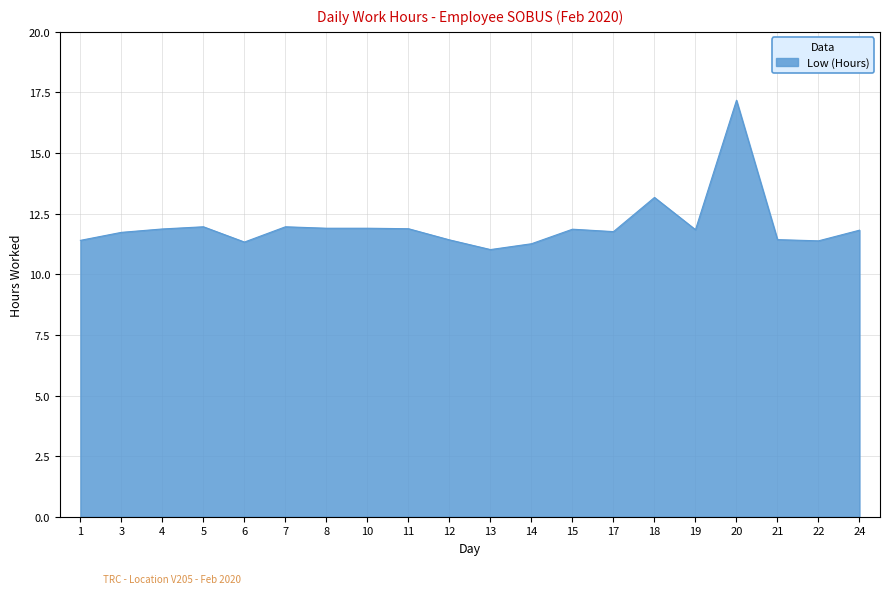

Approximately how many times larger is the value at 6 compared to 19?

1.0